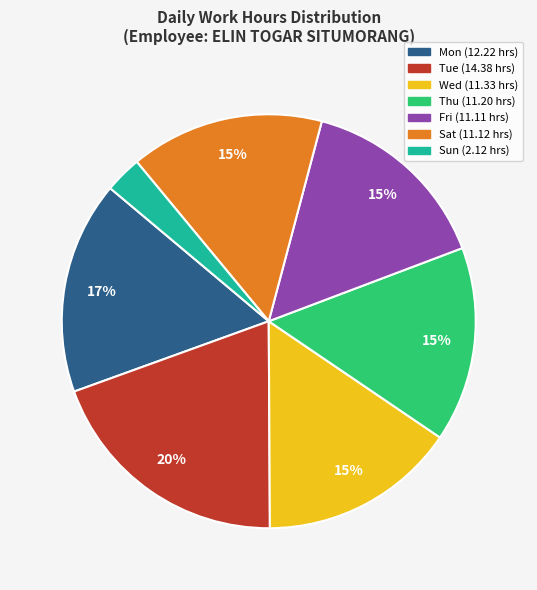

Between Sat and Sun, which is larger?

Sat